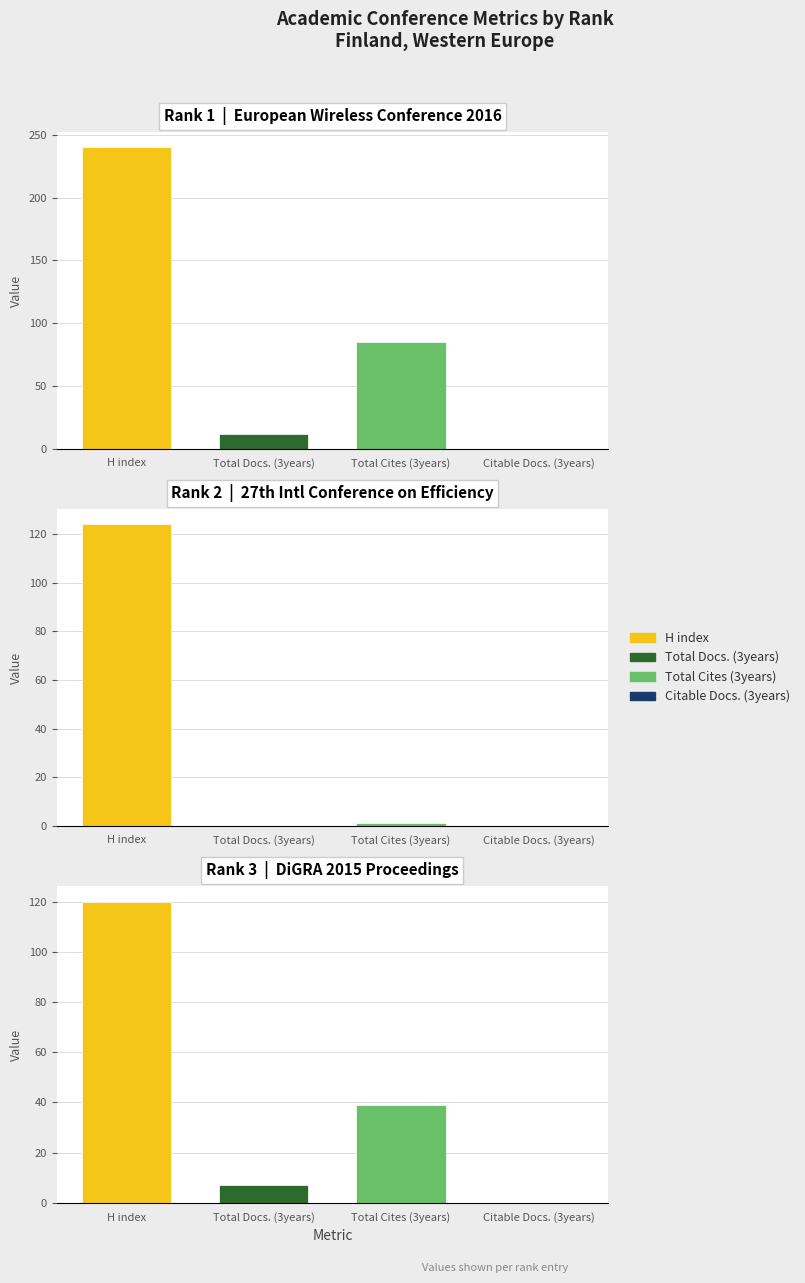

Where is Total Cites (3years) nearest to the value 43?

Rank 3